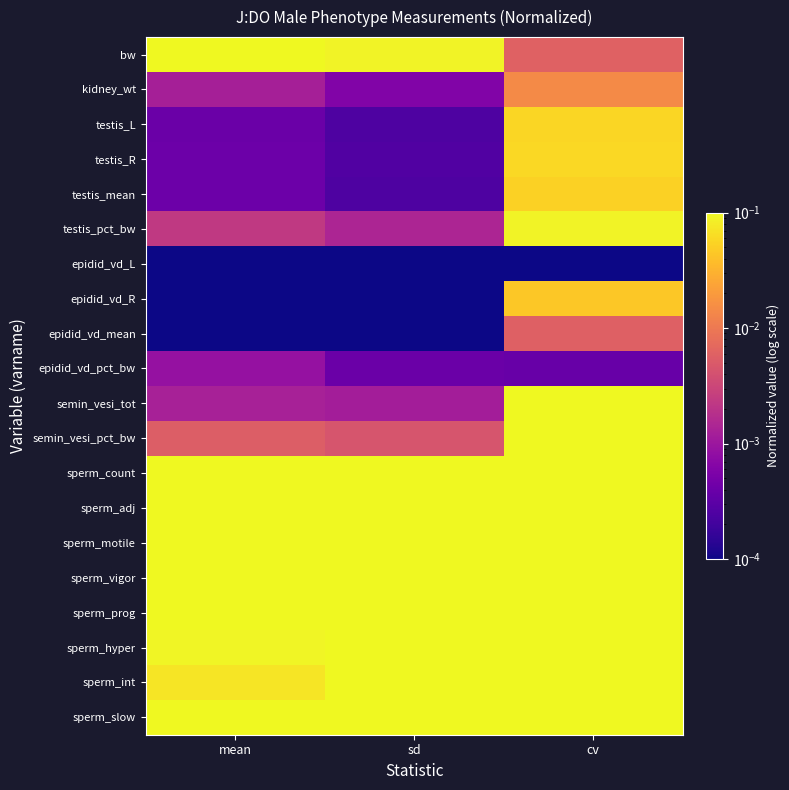

Reading left to right, extract all data points from this chart.

bw: mean=0.2	sd=0.1	cv=0.0
kidney_wt: mean=0.0	sd=0.0	cv=0.0
testis_L: mean=0.0	sd=0.0	cv=0.1
testis_R: mean=0.0	sd=0.0	cv=0.1
testis_mean: mean=0.0	sd=0.0	cv=0.1
testis_pct_bw: mean=0.0	sd=0.0	cv=0.1
epidid_vd_L: mean=0.0	sd=0.0	cv=0.0
epidid_vd_R: mean=0.0	sd=0.0	cv=0.0
epidid_vd_mean: mean=0.0	sd=0.0	cv=0.0
epidid_vd_pct_bw: mean=0.0	sd=0.0	cv=0.0
semin_vesi_tot: mean=0.0	sd=0.0	cv=0.2
semin_vesi_pct_bw: mean=0.0	sd=0.0	cv=0.2
sperm_count: mean=0.2	sd=0.2	cv=0.4
sperm_adj: mean=1.0	sd=1.0	cv=0.4
sperm_motile: mean=0.5	sd=0.4	cv=0.2
sperm_vigor: mean=0.4	sd=0.3	cv=0.2
sperm_prog: mean=0.3	sd=0.3	cv=0.4
sperm_hyper: mean=0.1	sd=0.2	cv=0.9
sperm_int: mean=0.1	sd=0.1	cv=1.0
sperm_slow: mean=0.2	sd=0.2	cv=0.5